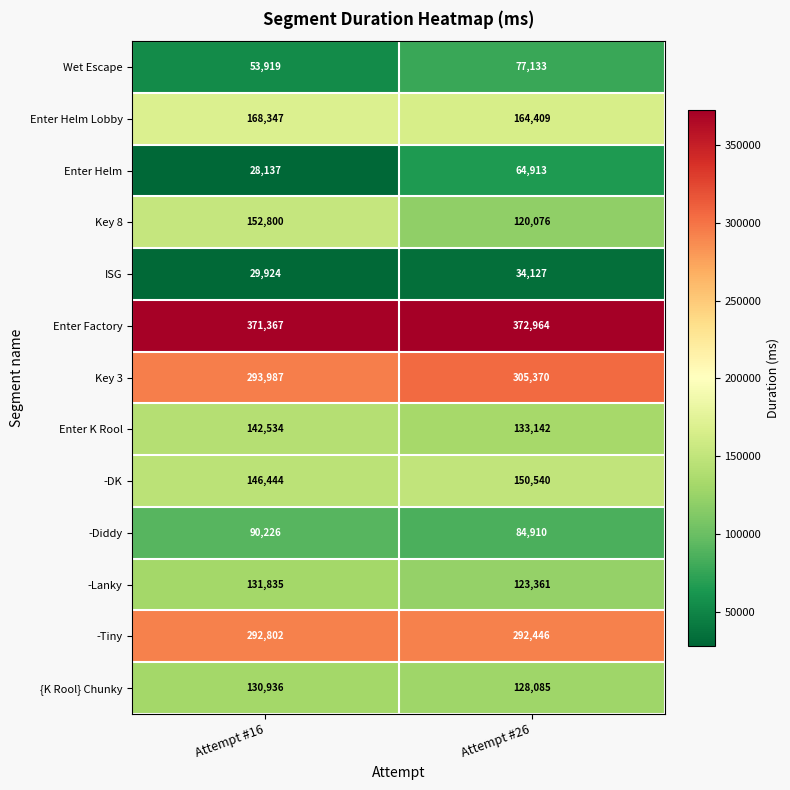

Which category has the lowest value across all series?

Attempt #16